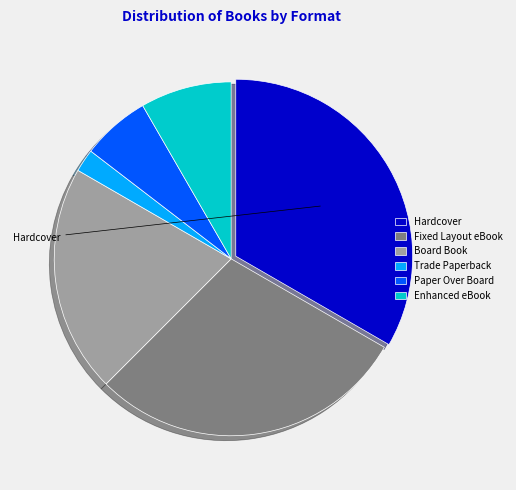

Does Paper Over Board account for over 50% of the chart?

No